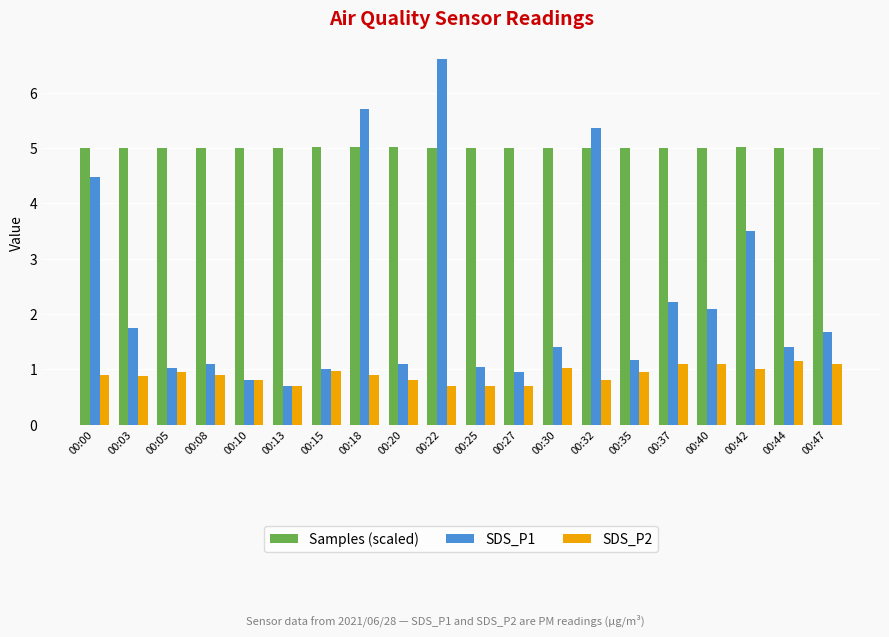

How many categories are shown in the chart?

20